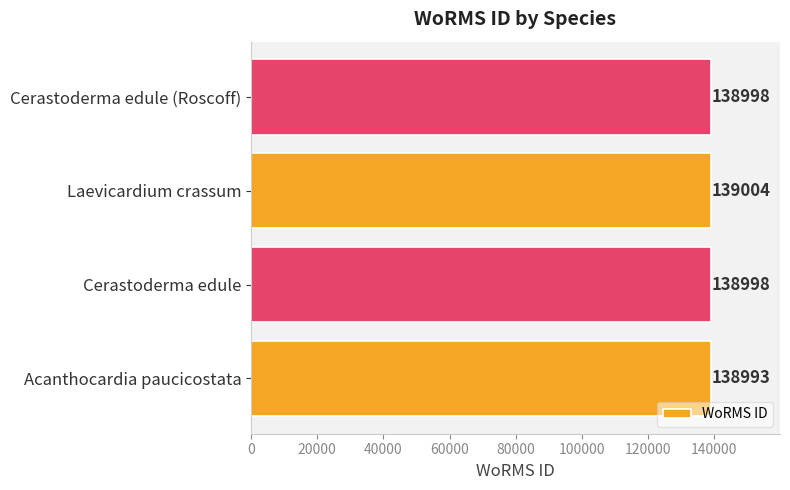

The value at Cerastoderma edule (Roscoff) is 138998. True or false?

True